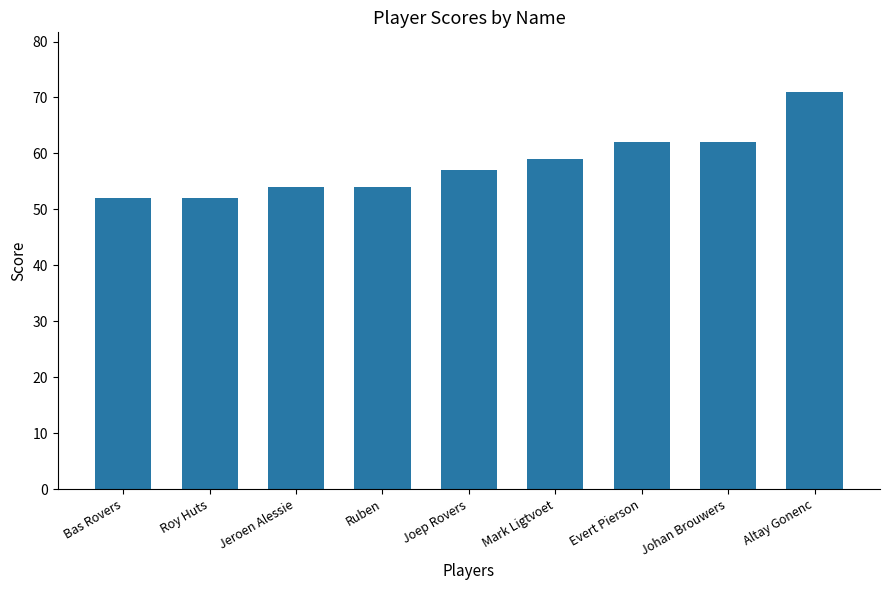

Are the bars horizontal?

No